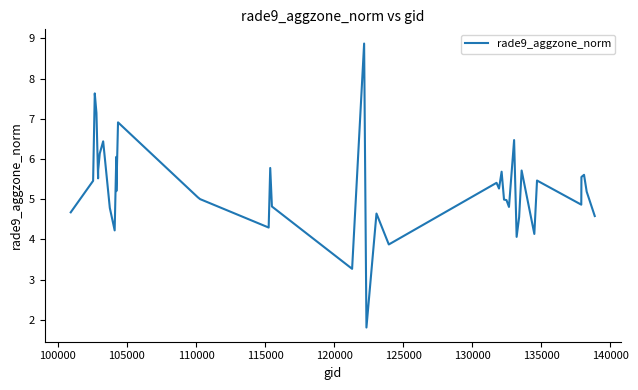

What is the greatest value displayed?

8.9